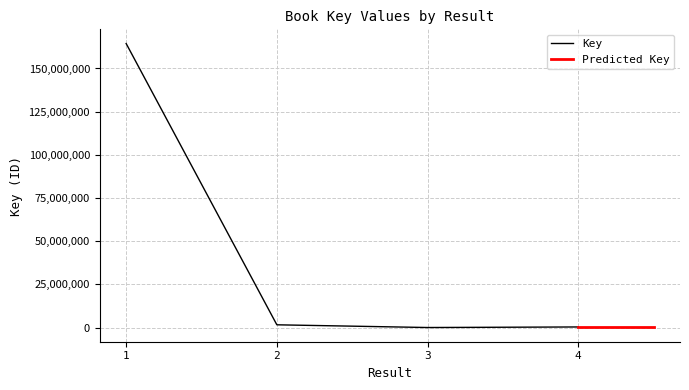

True or false: the data shows 6002 at 3.

True